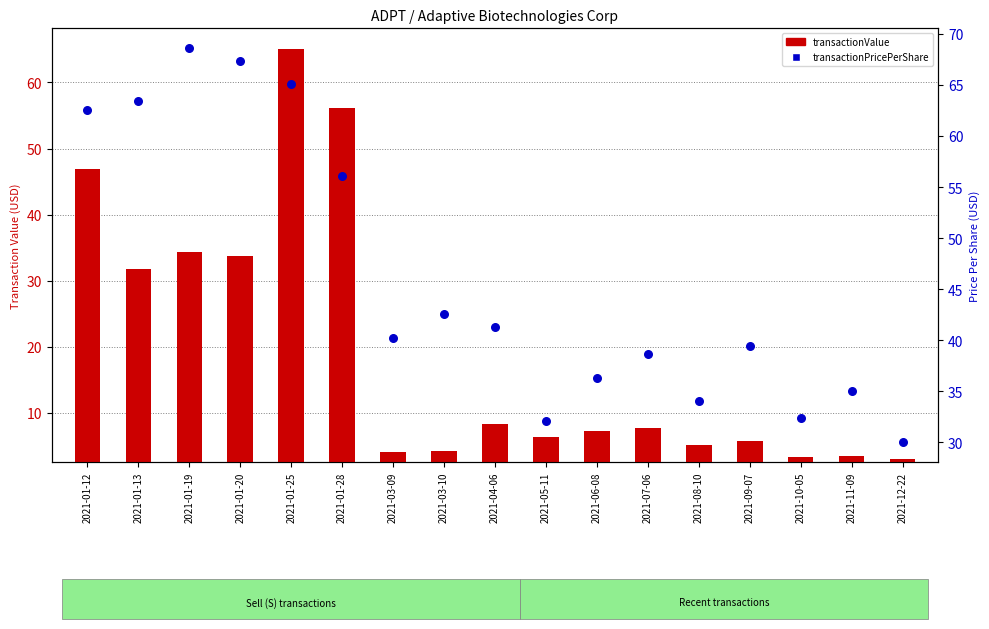

Which series has the widest spread of Y values?

transactionValue (x1e5)